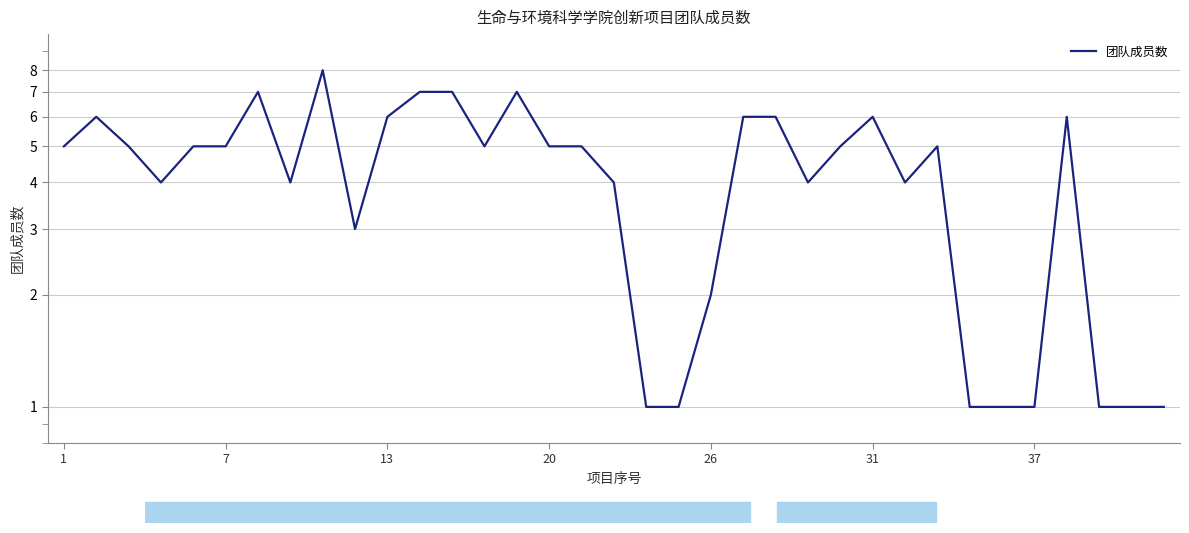

Reading left to right, what are all the values shown in this chart?

5	6	5	4	5	5	7	4	8	3	6	7	7	5	7	5	5	4	1	1	2	6	6	4	5	6	4	5	1	1	1	6	1	1	1